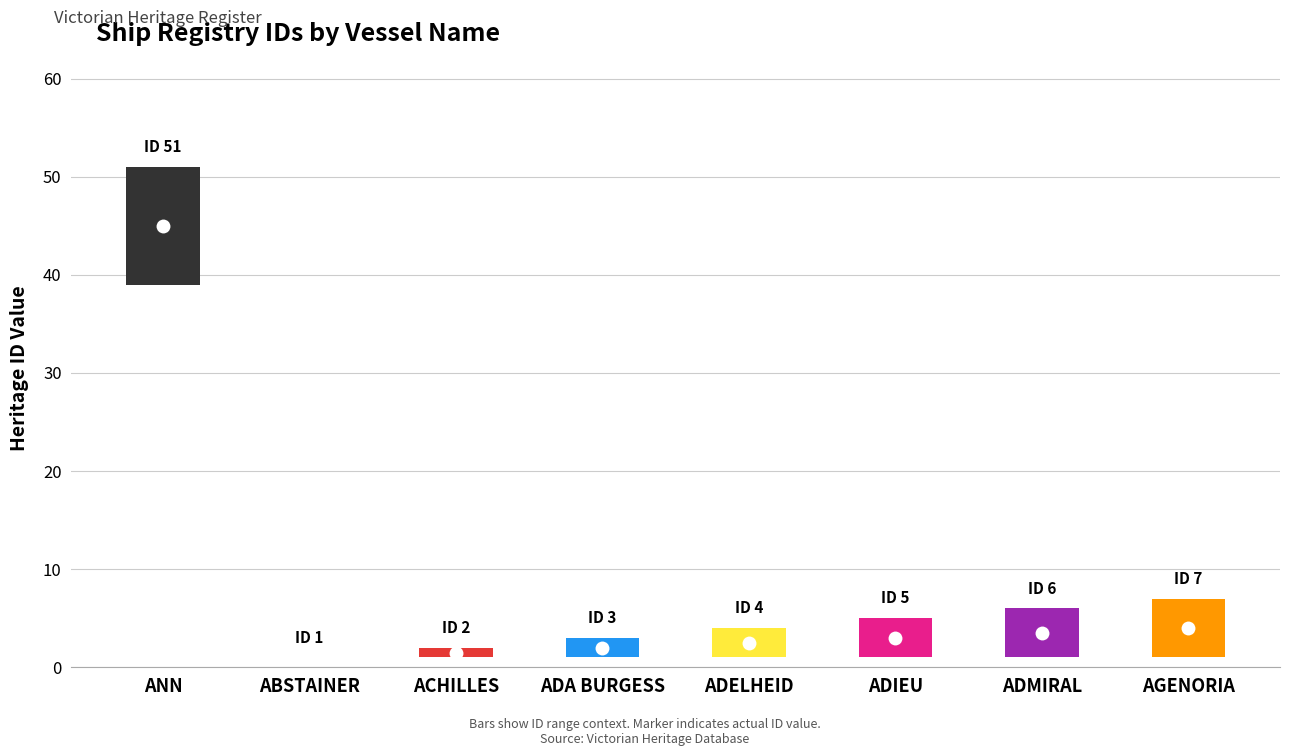

Rank the categories by value from lowest to highest.

ABSTAINER, ACHILLES, ADA BURGESS, ADELHEID, ADIEU, ADMIRAL, AGENORIA, ANN